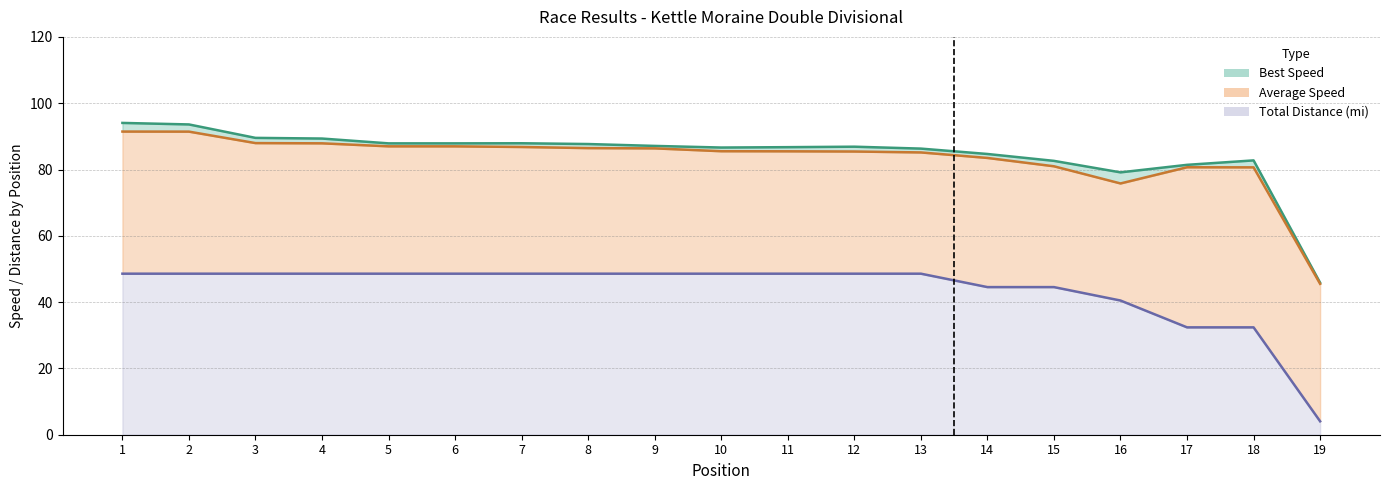

What is the total value across all series at 17?

194.5